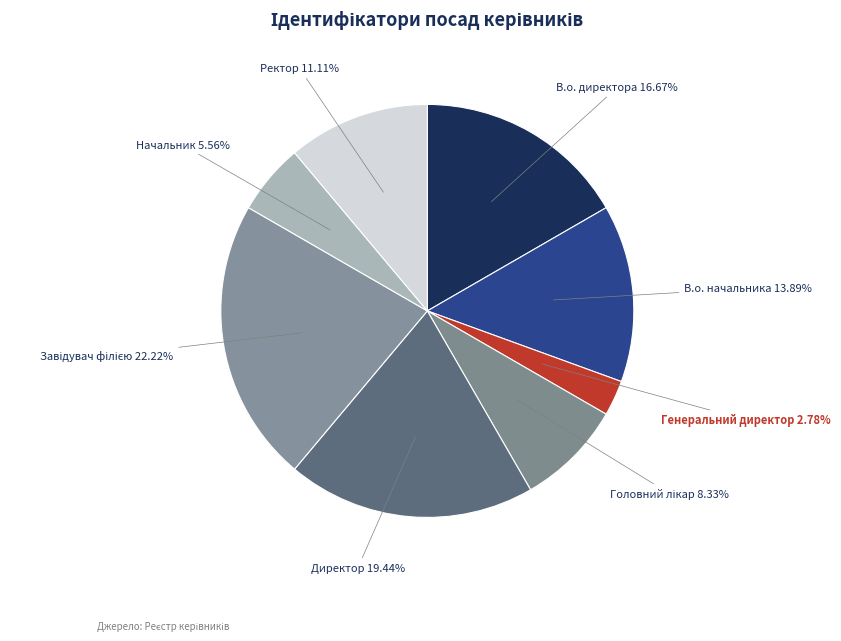

How many slices are in this pie chart?

8